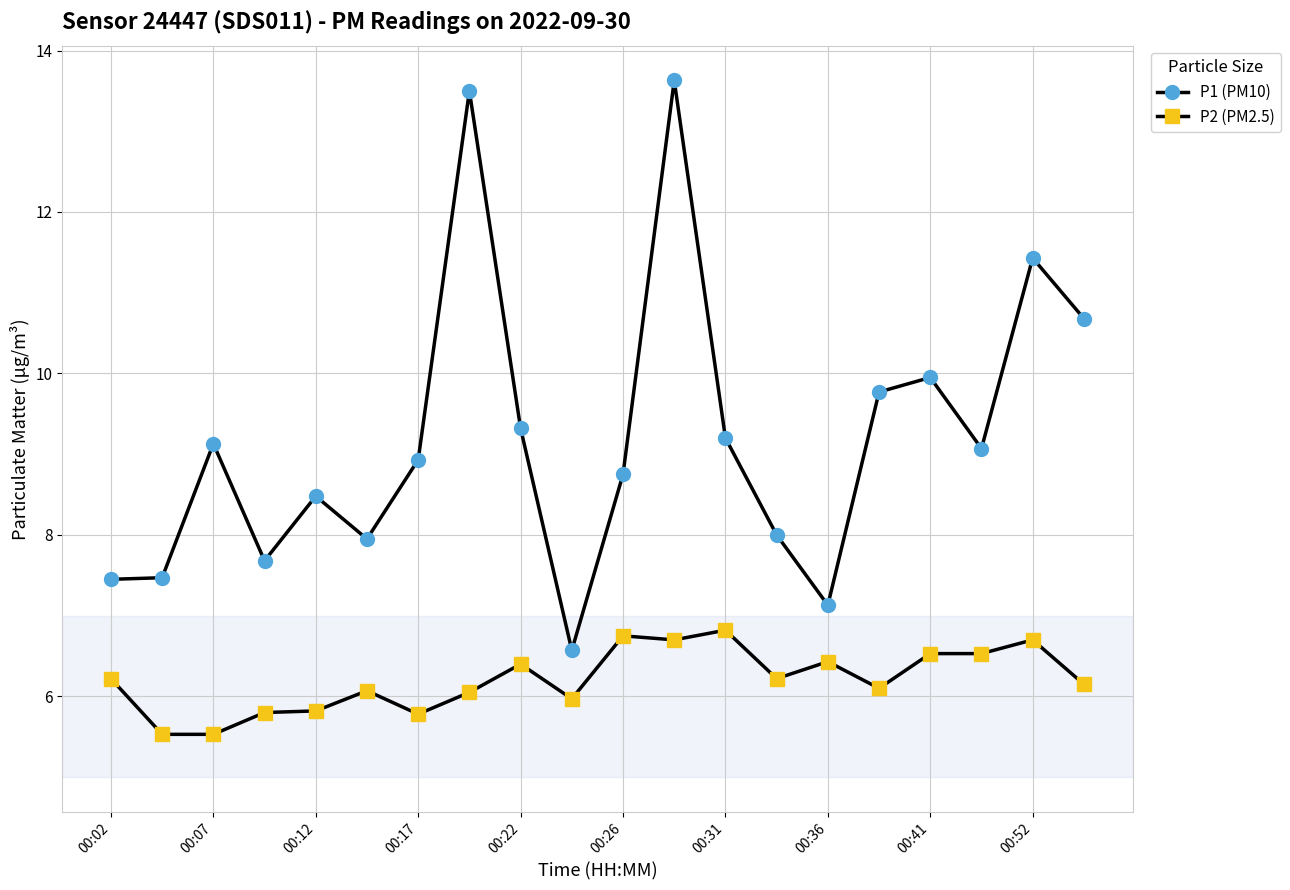

What is the smallest value displayed?

5.5